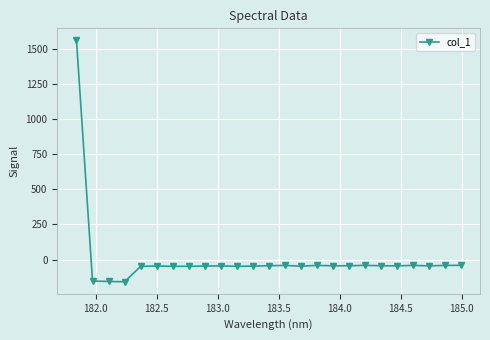

What is the value of the 18th point from the left?

-44.2